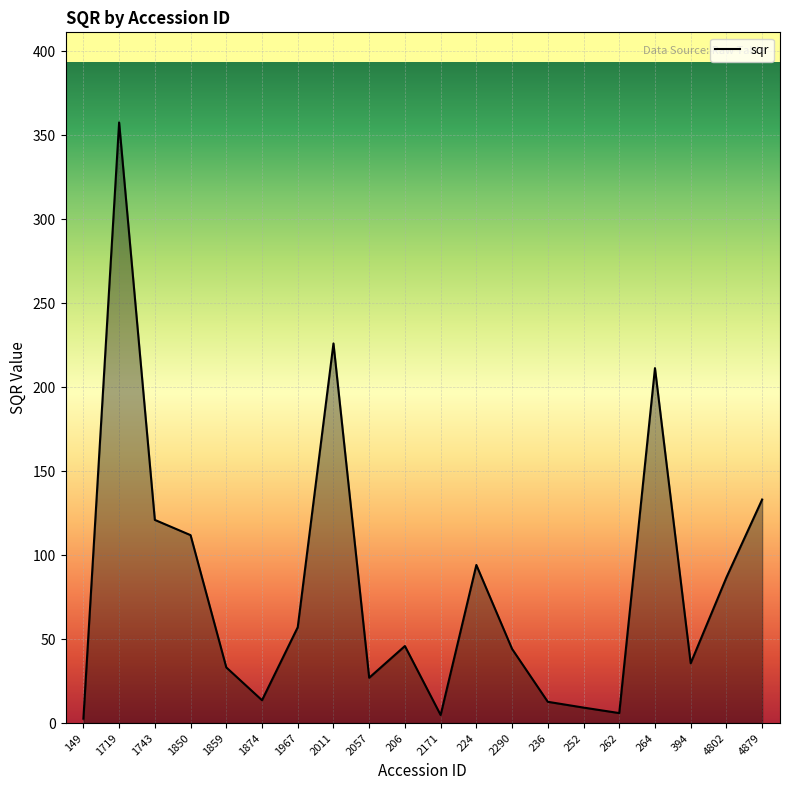

Does the chart display data point markers on the line(s)?

No